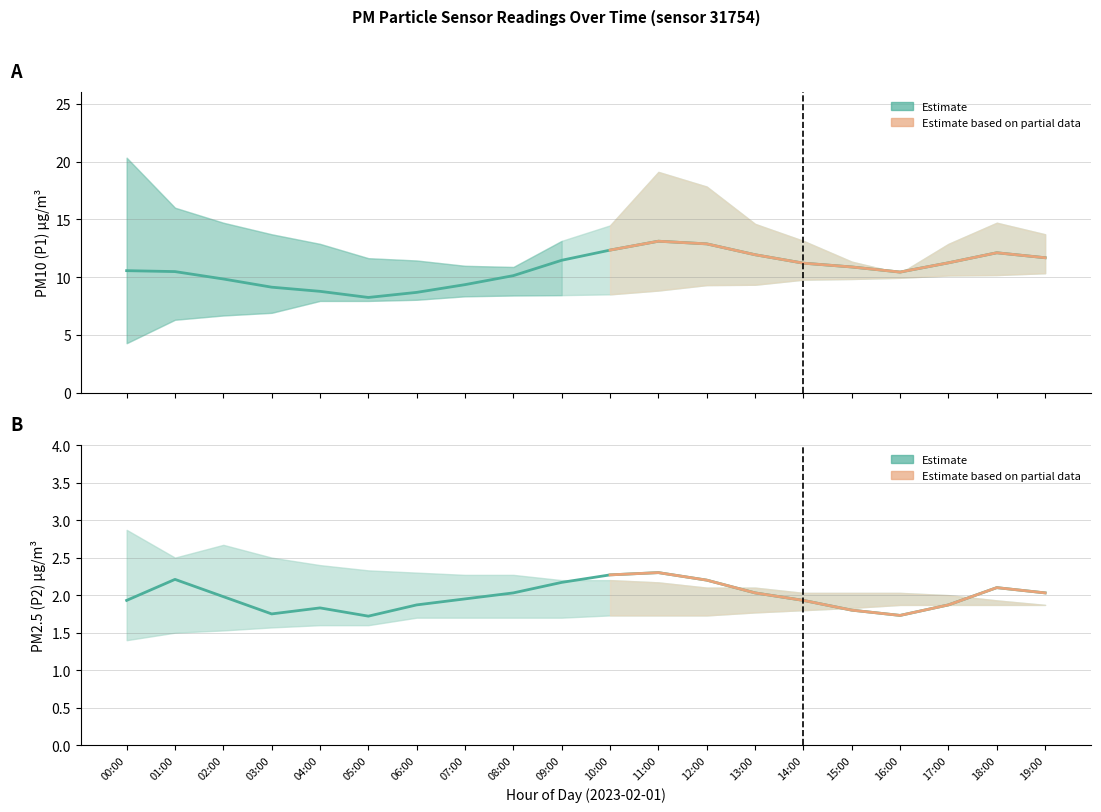

Reading left to right, list all the values displayed in this chart.

P1: 10.6	10.5	9.8	9.1	8.8	8.2	8.7	9.3	10.1	11.4	12.3	13.1	12.9	11.9	11.2	10.9	10.4	11.2	12.1	11.7
P1_upper: 20.3	16.0	14.7	13.7	12.9	11.6	11.4	11.0	10.9	13.1	14.5	19.1	17.8	14.6	13.1	11.3	10.3	12.9	14.7	13.7
P1_lower: 4.3	6.3	6.7	6.9	7.9	7.9	8.0	8.3	8.4	8.4	8.5	8.8	9.3	9.3	9.8	9.8	9.9	10.1	10.2	10.3
P2: 1.9	2.2	2.0	1.8	1.8	1.7	1.9	1.9	2.0	2.2	2.3	2.3	2.2	2.0	1.9	1.8	1.7	1.9	2.1	2.0
P2_upper: 2.9	2.5	2.7	2.5	2.4	2.3	2.3	2.3	2.3	2.2	2.2	2.2	2.1	2.1	2.0	2.0	2.0	2.0	1.9	1.9
P2_lower: 1.4	1.5	1.5	1.6	1.6	1.6	1.7	1.7	1.7	1.7	1.7	1.7	1.7	1.8	1.8	1.8	1.9	1.9	1.9	1.9